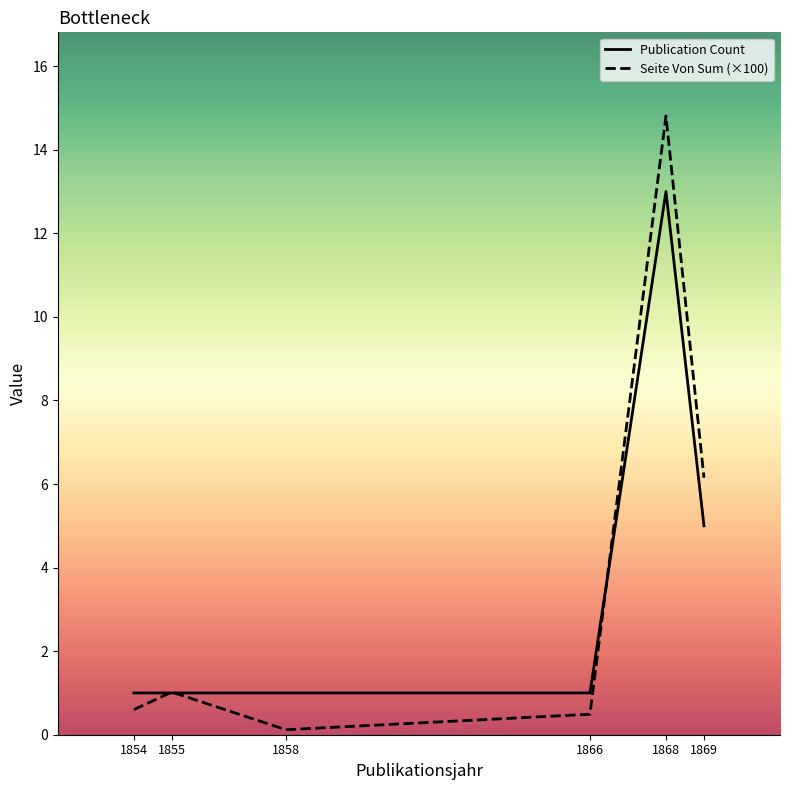

List the series in order of their overall mean, lowest first.

Publication Count, Seite Von Sum (×100)